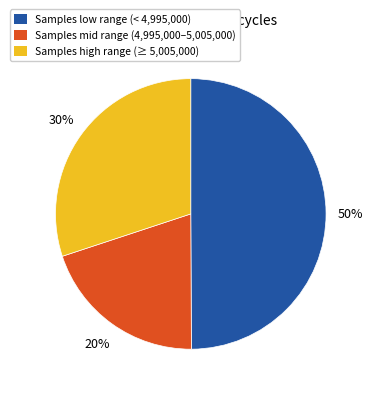

To the nearest percent, what is the average slice percentage?

33%